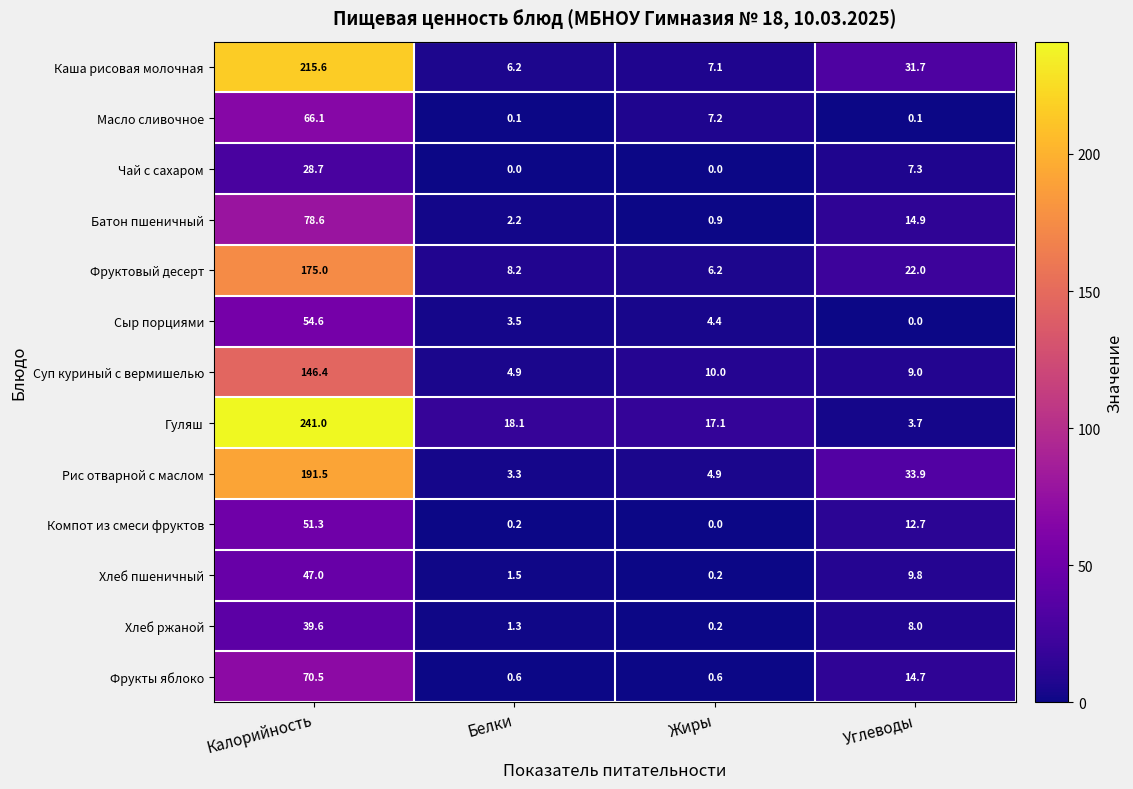

At which label does Сыр порциями first exceed 4?

Калорийность